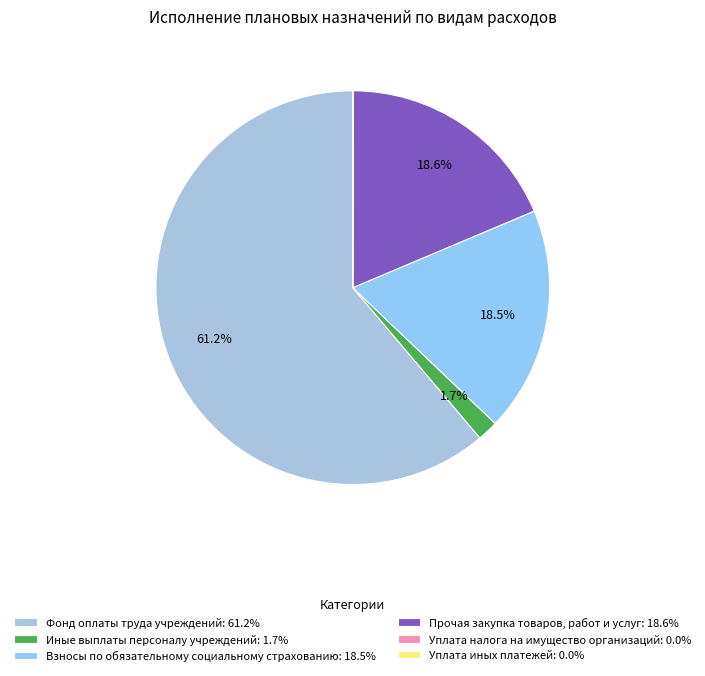

To the nearest percent, what portion does Фонд оплаты труда учреждений represent?

61%